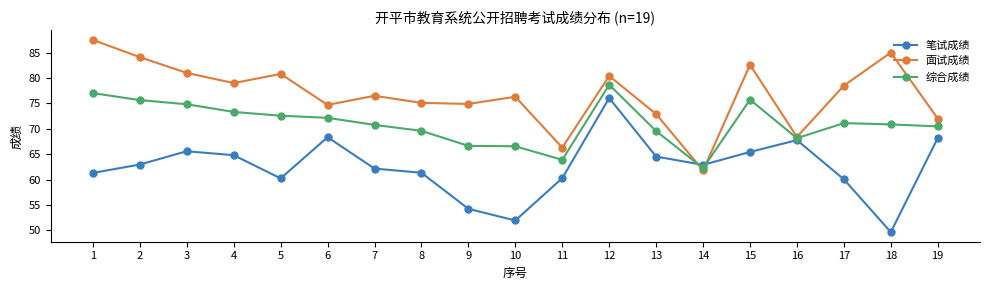

What is the total value across all series at 6?

215.2